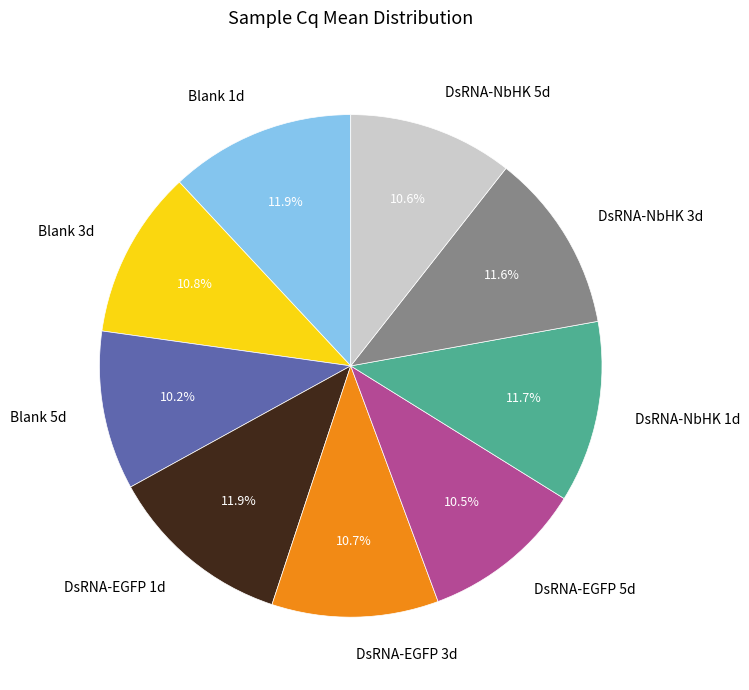

What percentage do DsRNA-EGFP 5d and DsRNA-NbHK 1d together represent?

22.2%